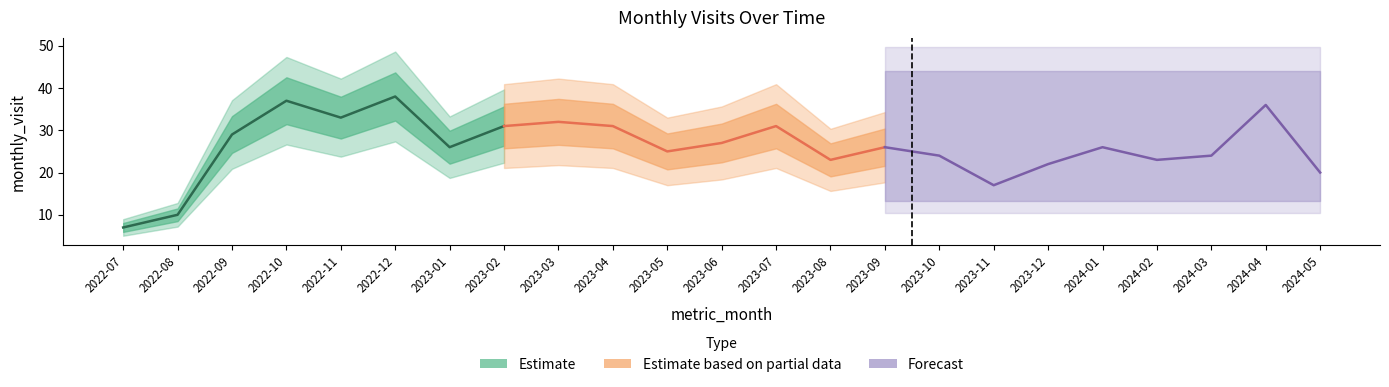

The value at 2023-01 is 37. True or false?

False